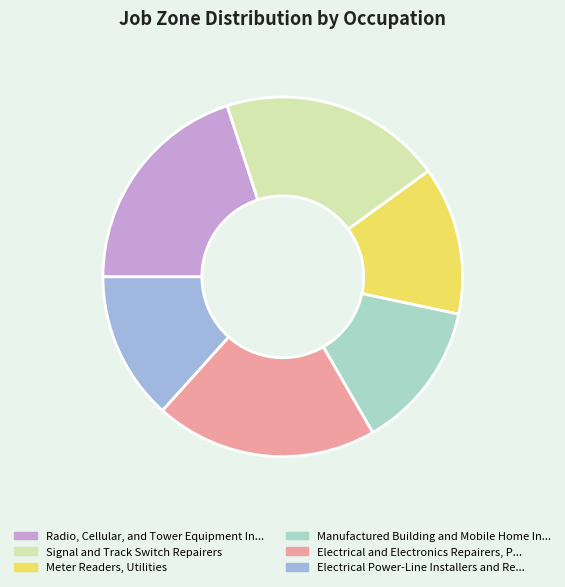

Is it true that Meter Readers, Utilities is 6% of the pie?

False